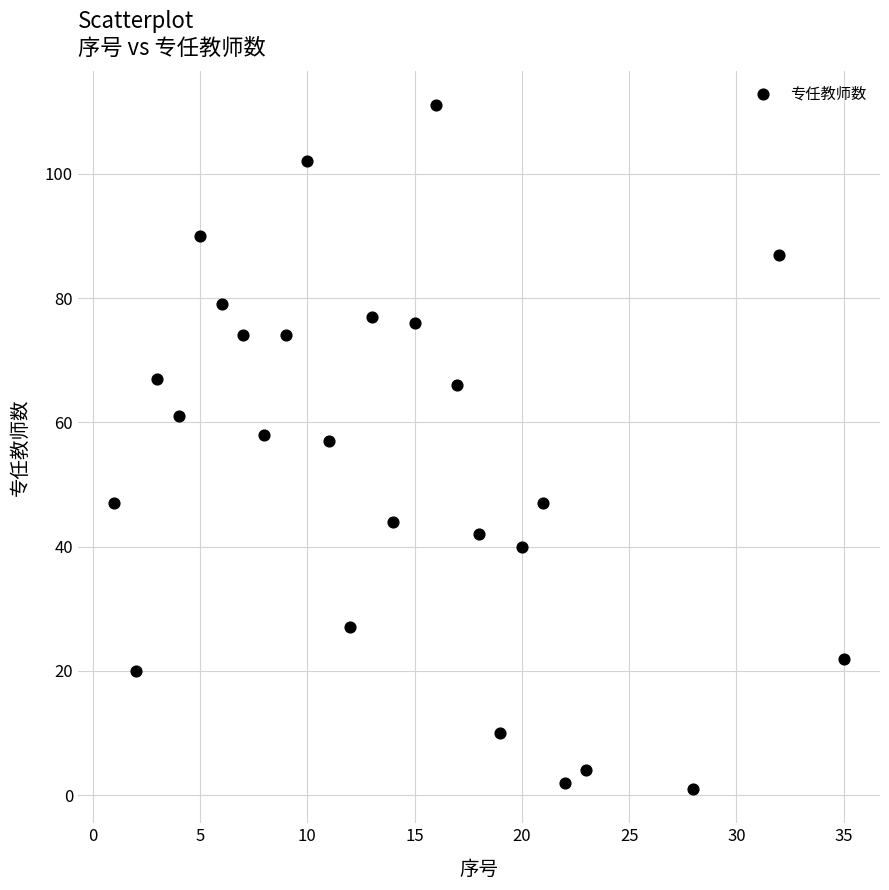

What is the range of Y values (max minus min)?

110